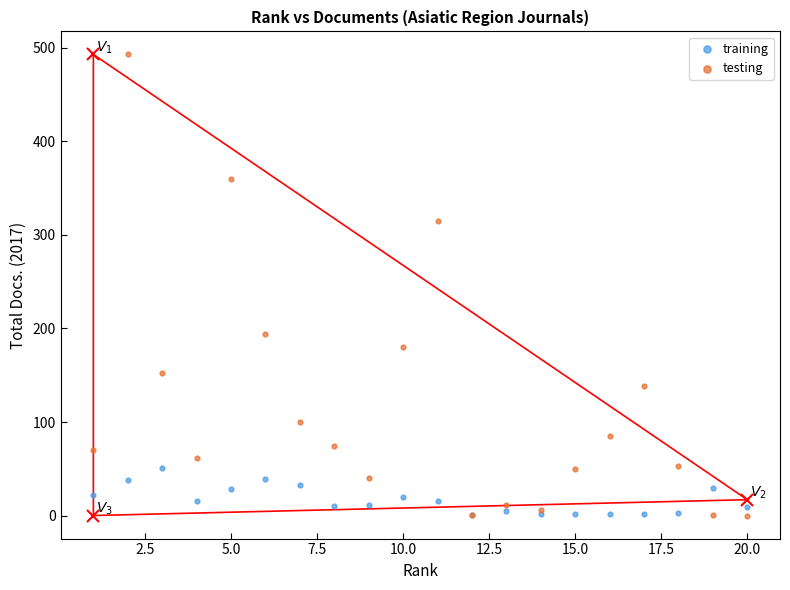

What are all the series names shown in the legend?

training, testing